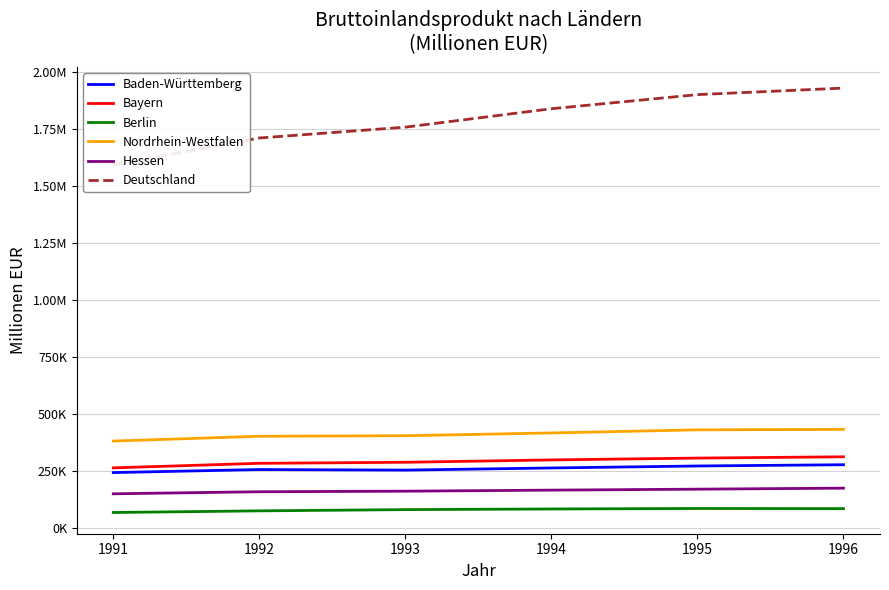

What is the value of the Berlin point at the 1st from the left?

68402.7